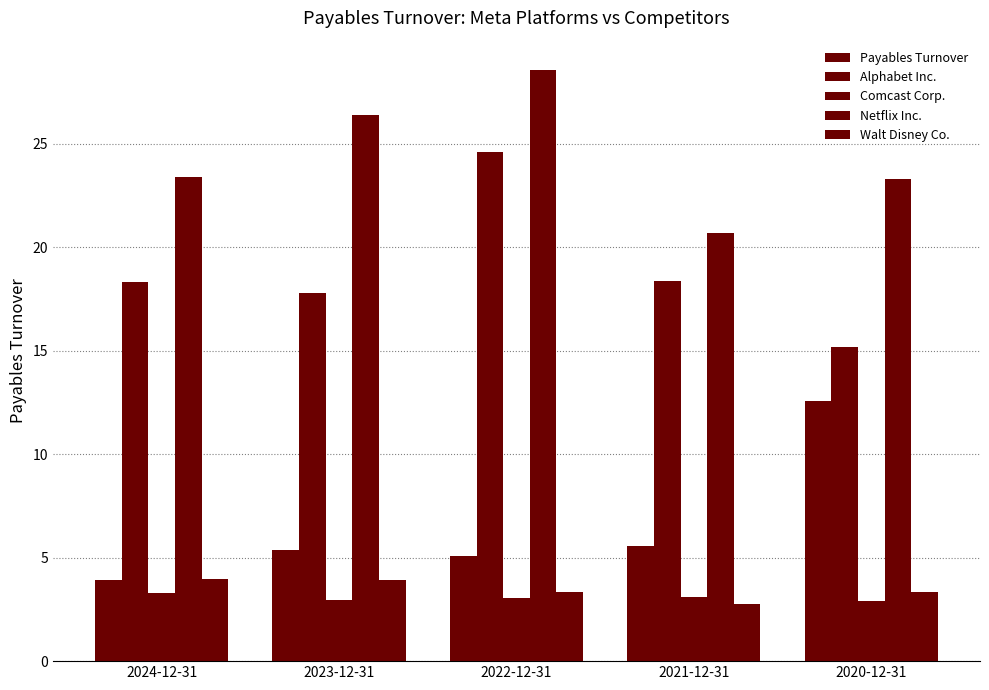

What position from the right is 2022-12-31?

3